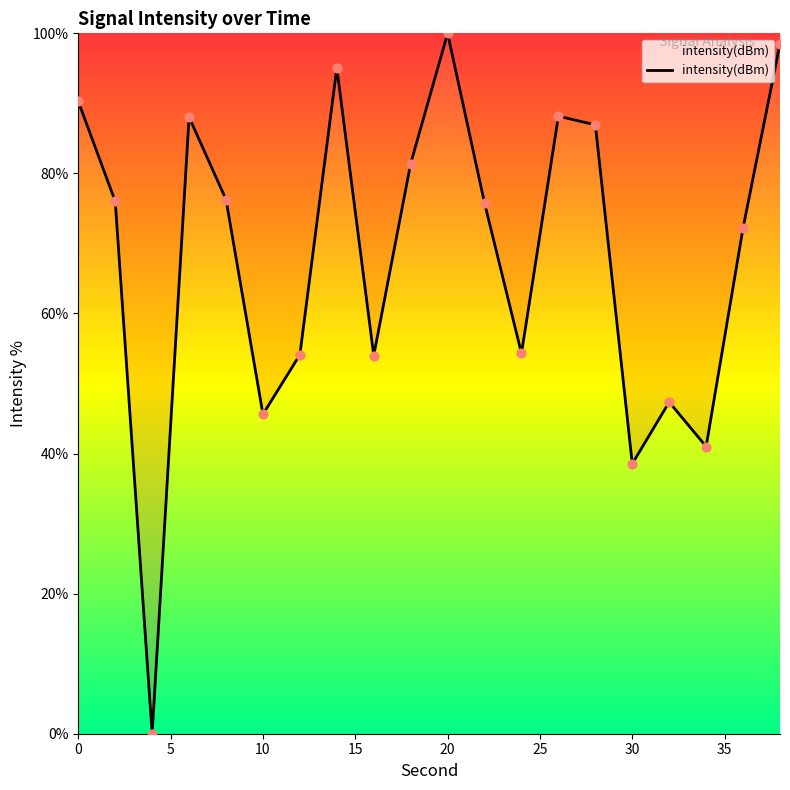

What is the maximum value shown in the chart?

100.0